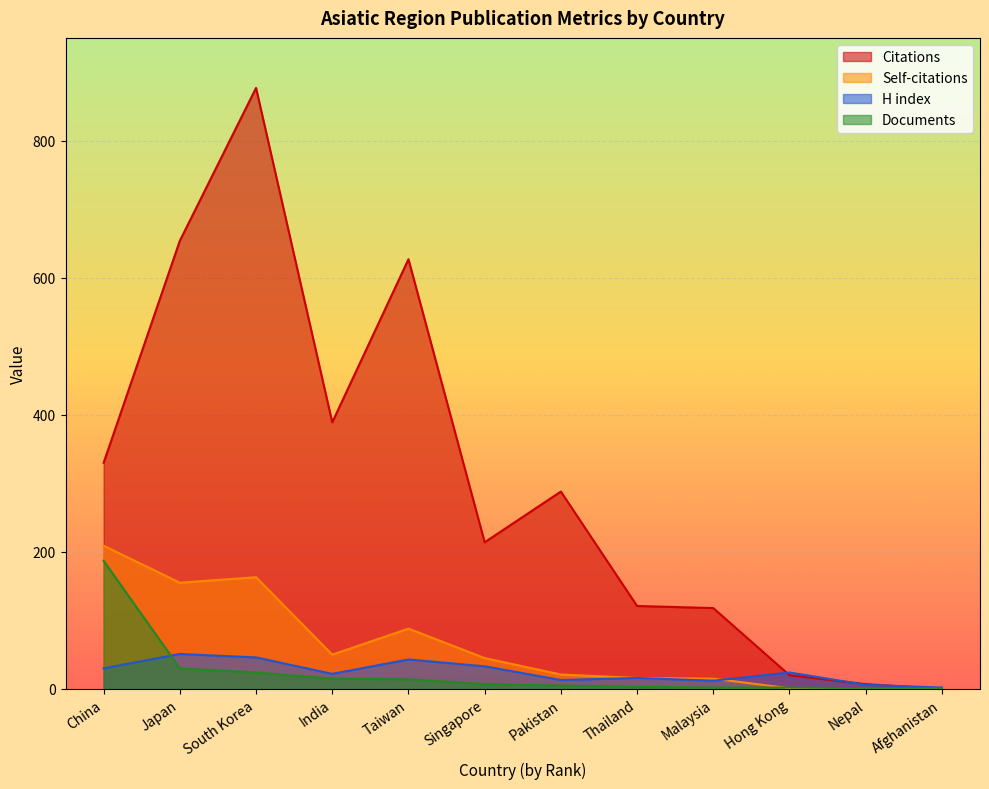

Reading left to right, what are all the values shown in this chart?

Citations: China=330	Japan=654	South Korea=877	India=389	Taiwan=627	Singapore=214	Pakistan=288	Thailand=121	Malaysia=118	Hong Kong=20	Nepal=7	Afghanistan=0
Self-citations: China=209	Japan=155	South Korea=163	India=50	Taiwan=88	Singapore=45	Pakistan=21	Thailand=16	Malaysia=15	Hong Kong=1	Nepal=0	Afghanistan=0
H index: China=30	Japan=51	South Korea=46	India=22	Taiwan=43	Singapore=33	Pakistan=13	Thailand=16	Malaysia=12	Hong Kong=24	Nepal=6	Afghanistan=2
Documents: China=187	Japan=30	South Korea=24	India=15	Taiwan=14	Singapore=7	Pakistan=5	Thailand=3	Malaysia=2	Hong Kong=2	Nepal=1	Afghanistan=1